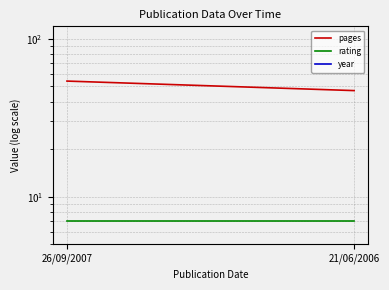

The rating series shows 3 at 21/06/2006. True or false?

False